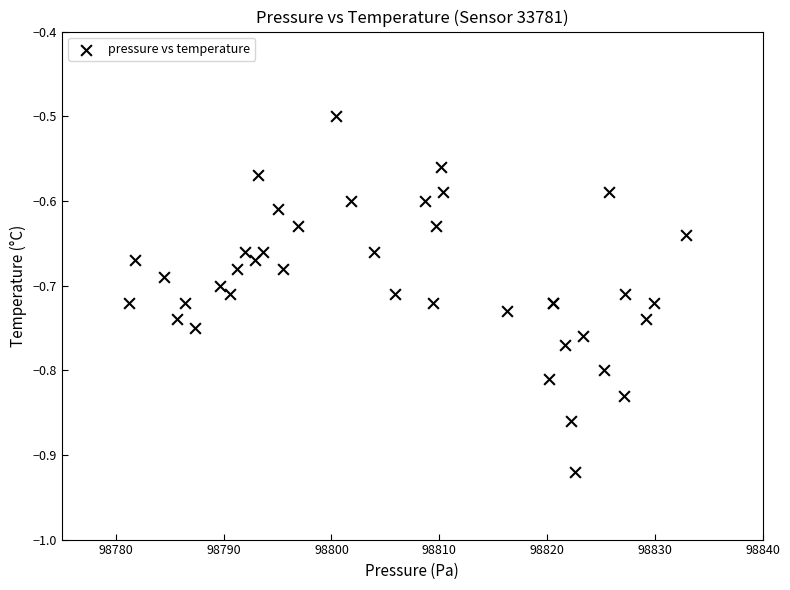

What Y value in the scatter plot is closest to 0?

-0.5